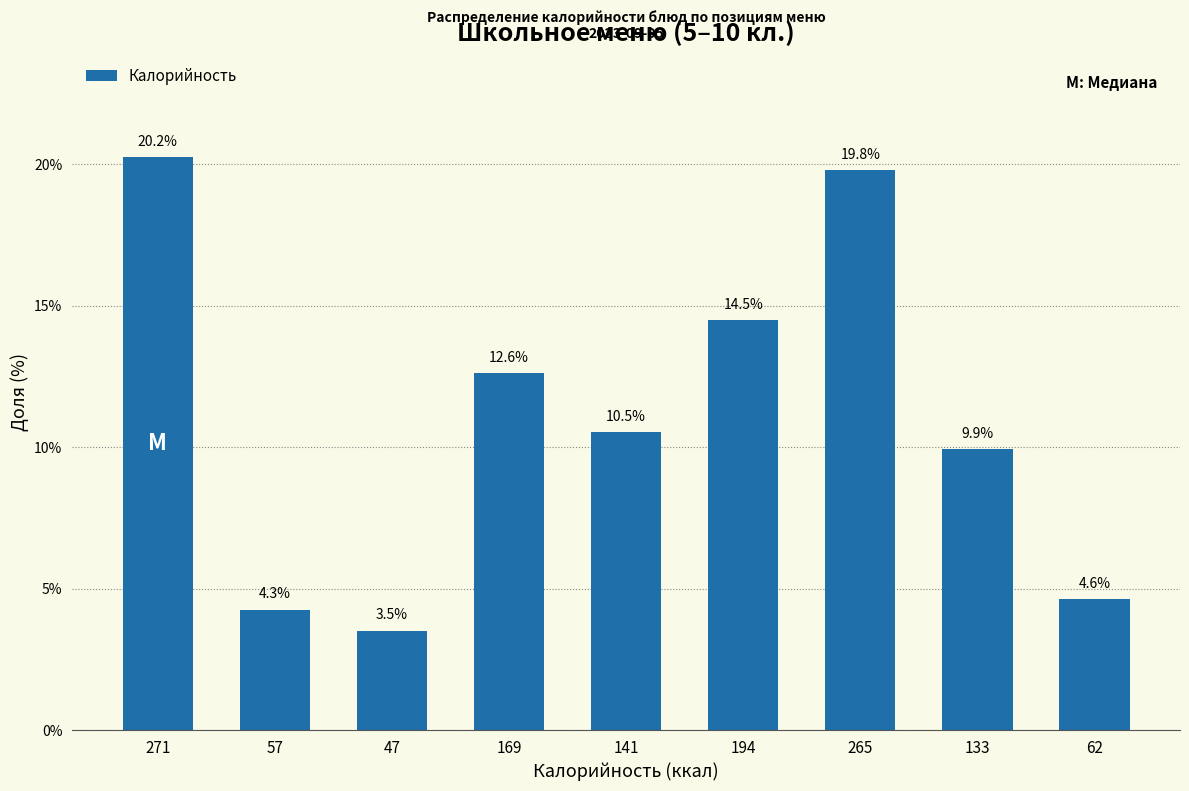

Reading right to left, list all the values displayed in this chart.

4.6	9.9	19.8	14.5	10.5	12.6	3.5	4.3	20.2